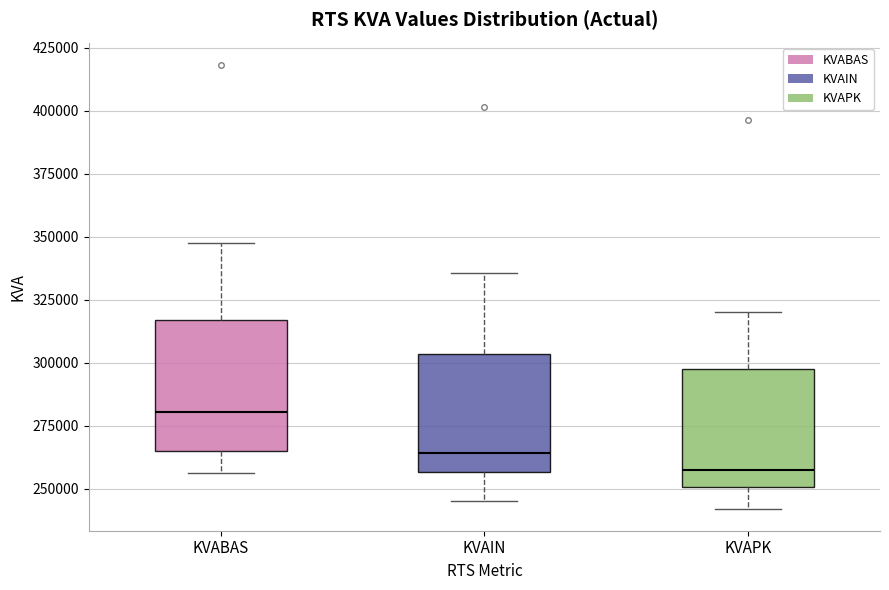

Which box's median line is the lowest?

KVAPK